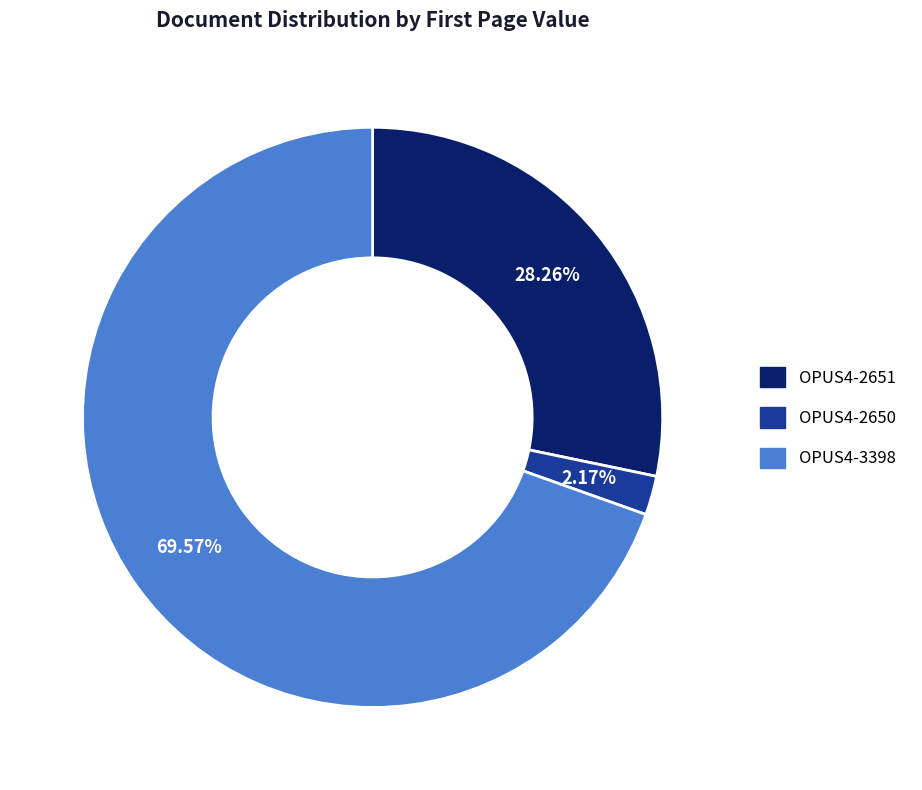

How many segments does this pie chart have?

3